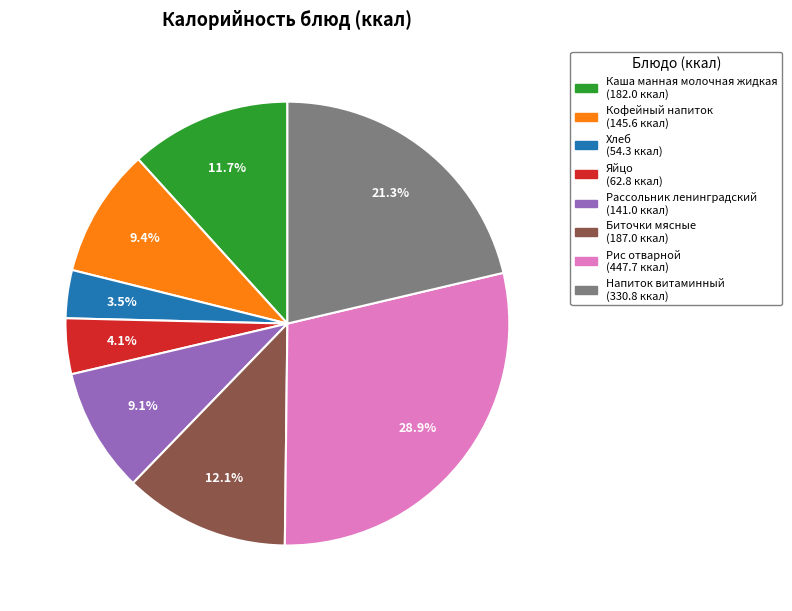

Approximately how many times larger is the value at Рис отварной compared to Каша манная молочная жидкая?

2.5